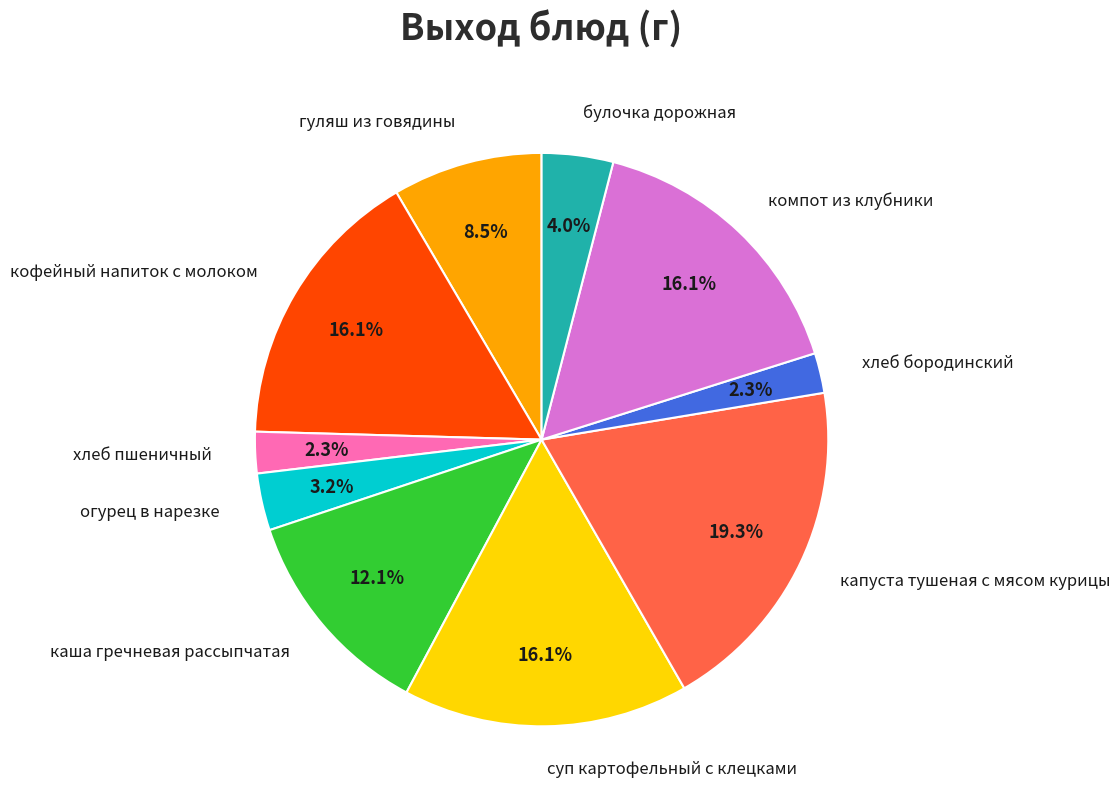

What portion of the pie excludes булочка дорожная?

96.0%